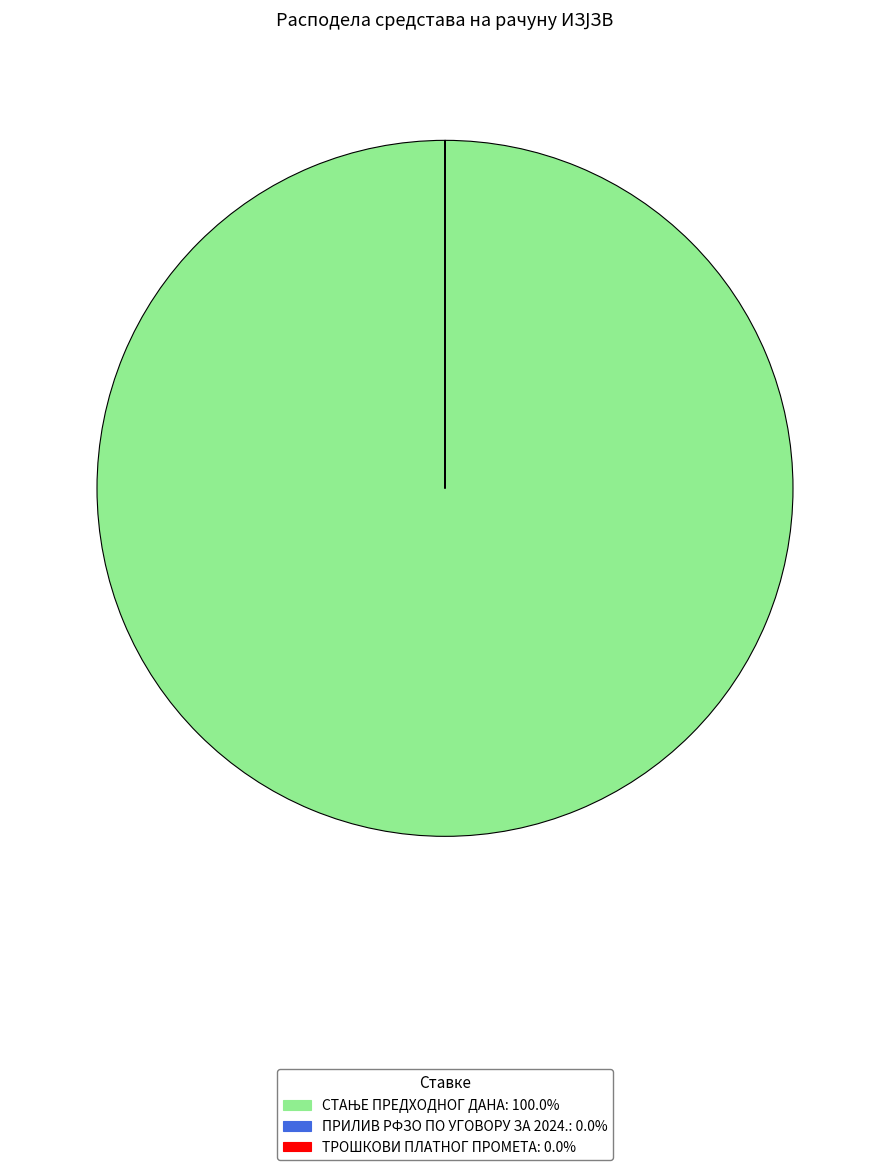

Is there a majority slice in this chart?

Yes